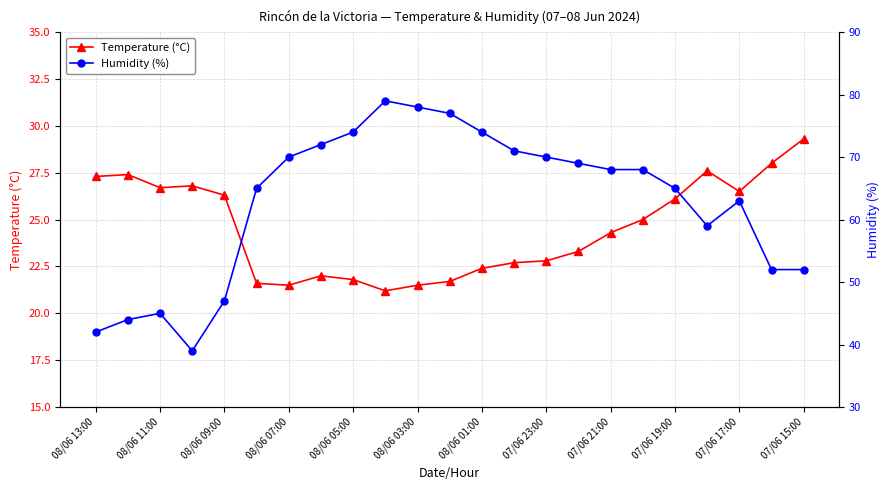

Where is Humidity (%) nearest to the value 59?

19